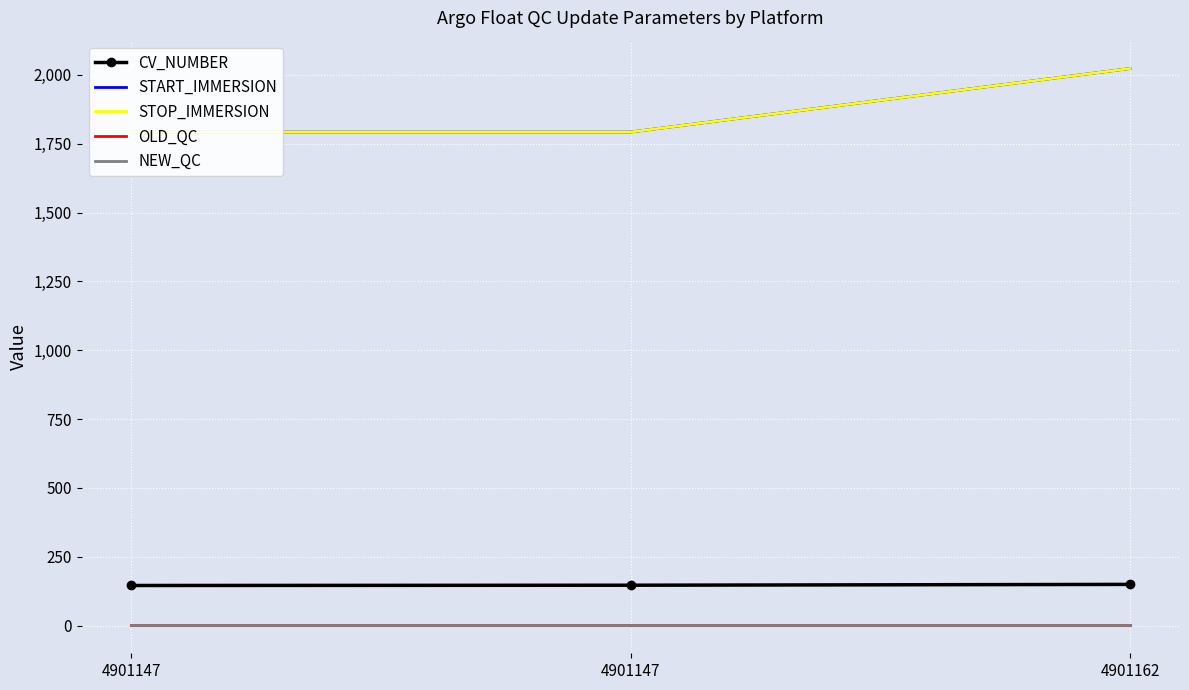

Is it true that START_IMMERSION equals 2853.0 at 4901147?

False